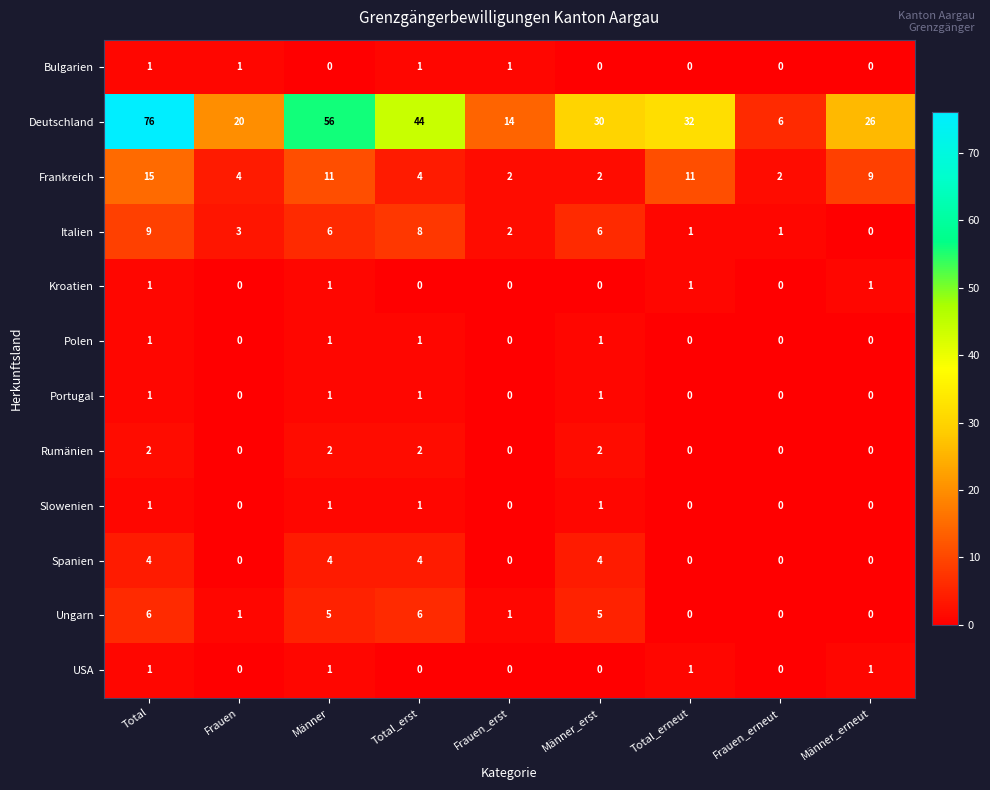

Which category has the lowest value in the Deutschland series?

Frauen_erneut